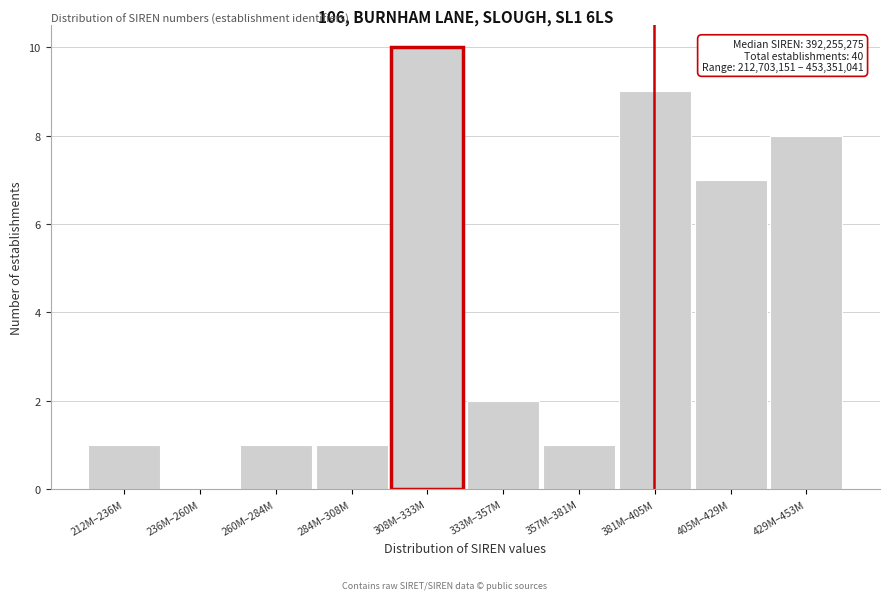

Reading right to left, what are all the values shown in this chart?

429M–453M=8	405M–429M=7	381M–405M=9	357M–381M=1	333M–357M=2	308M–333M=10	284M–308M=1	260M–284M=1	236M–260M=0	212M–236M=1